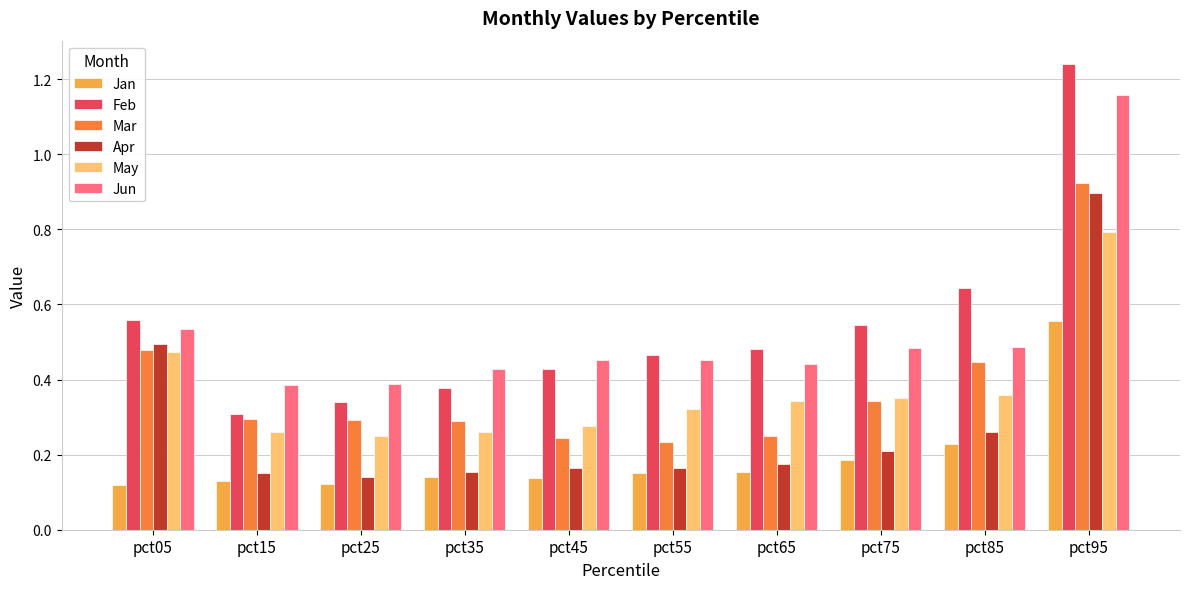

How many series are shown in this chart?

6